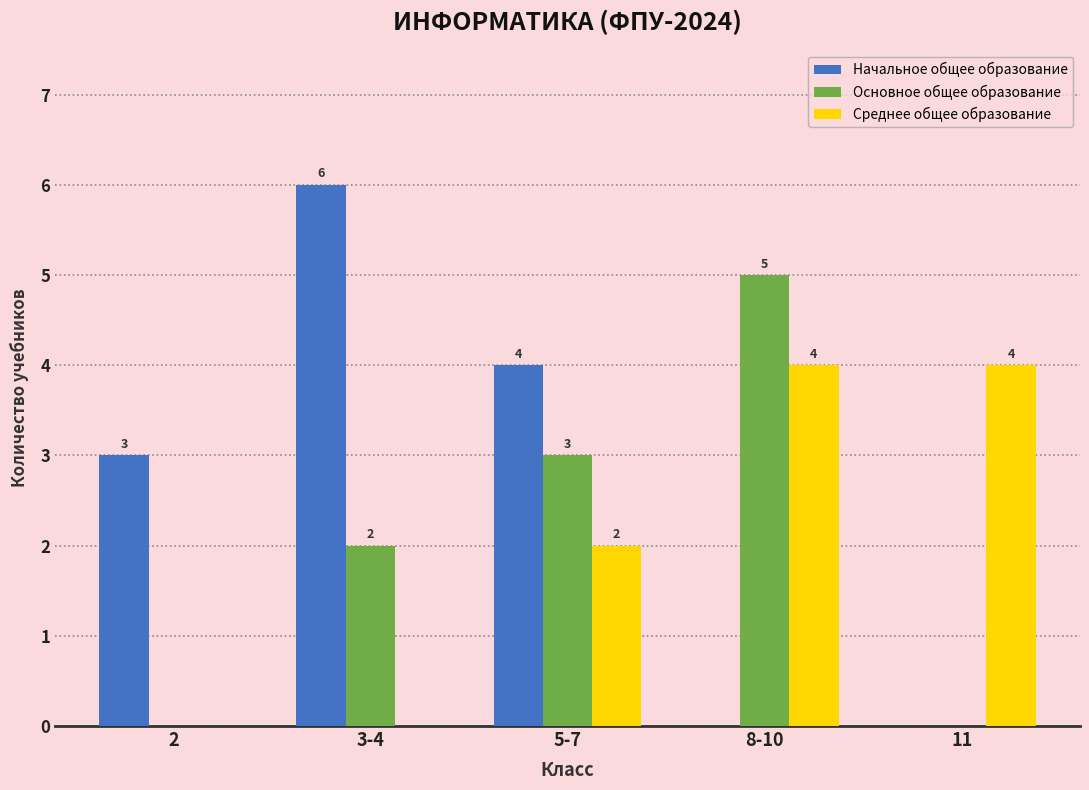

Which series has the largest range (max minus min)?

Начальное общее образование